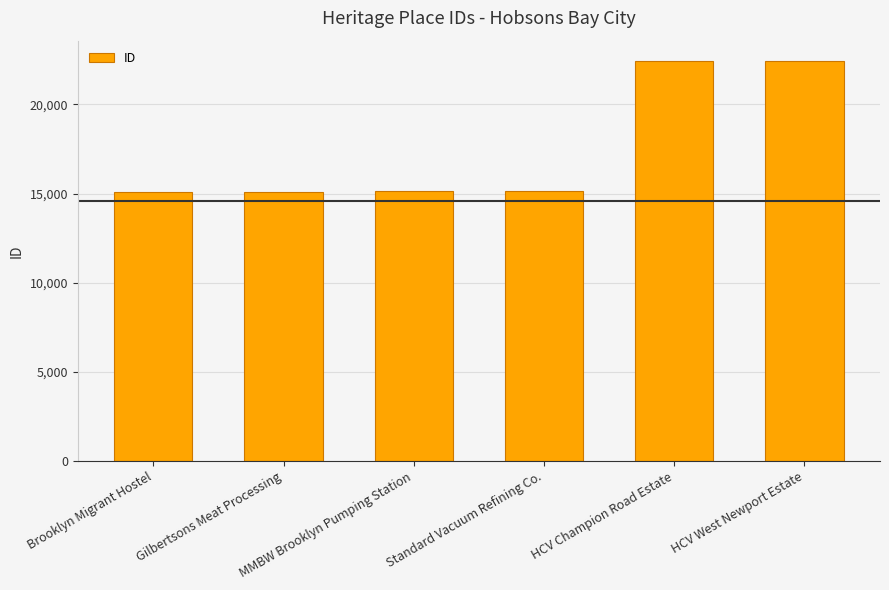

How many categories are shown in the chart?

6